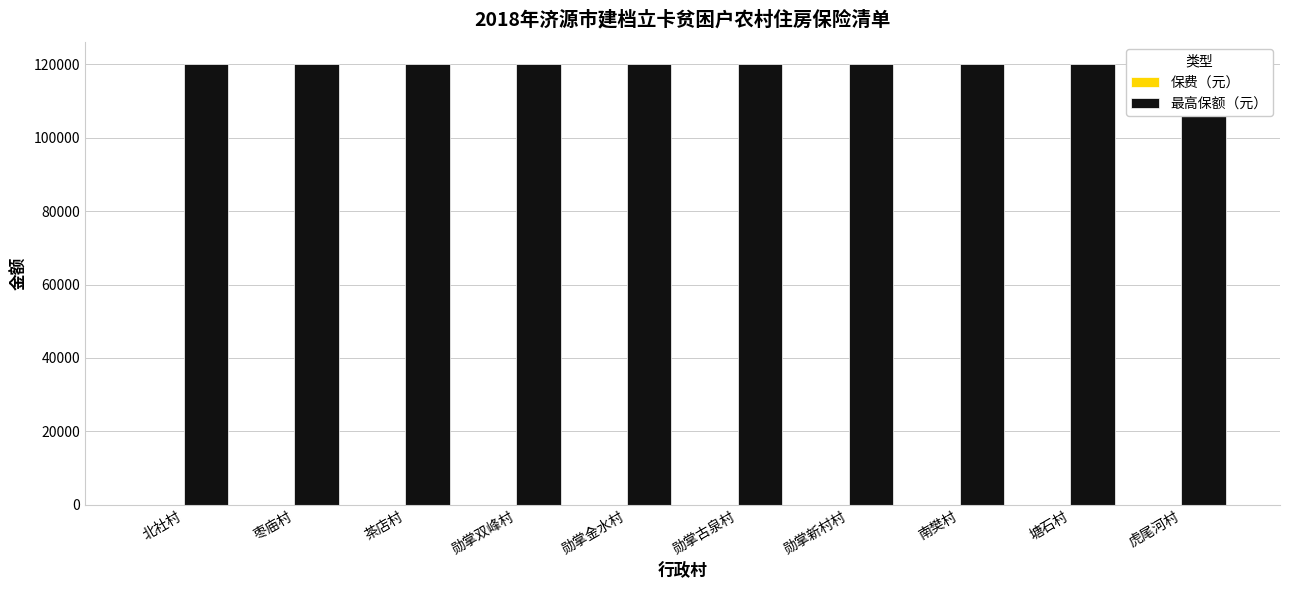

How many data points does each series have?

10